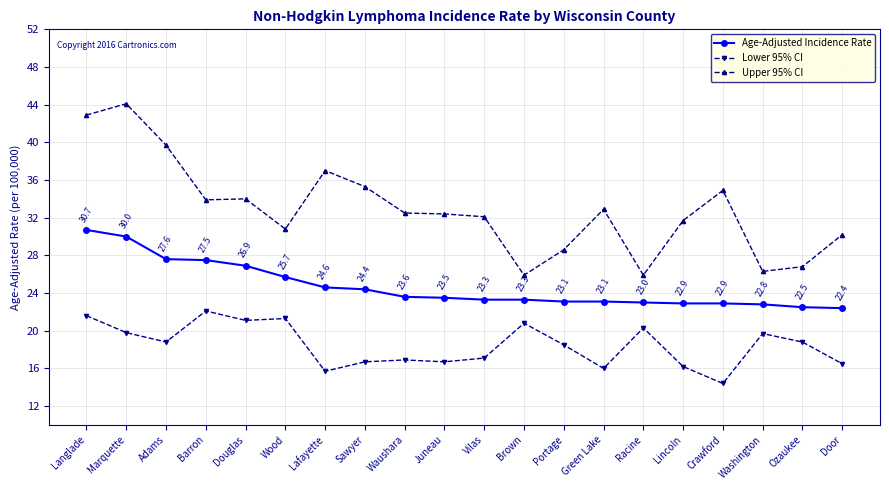

What is the difference between the maximum and minimum values in the Lower 95% CI series?

7.7